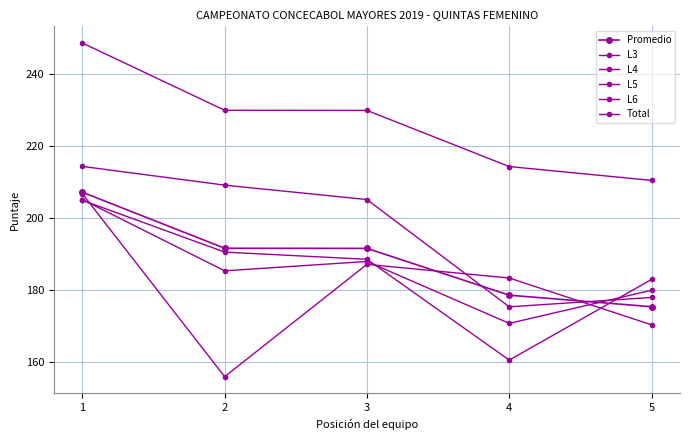

How many values in the L3 series exceed 188?

3